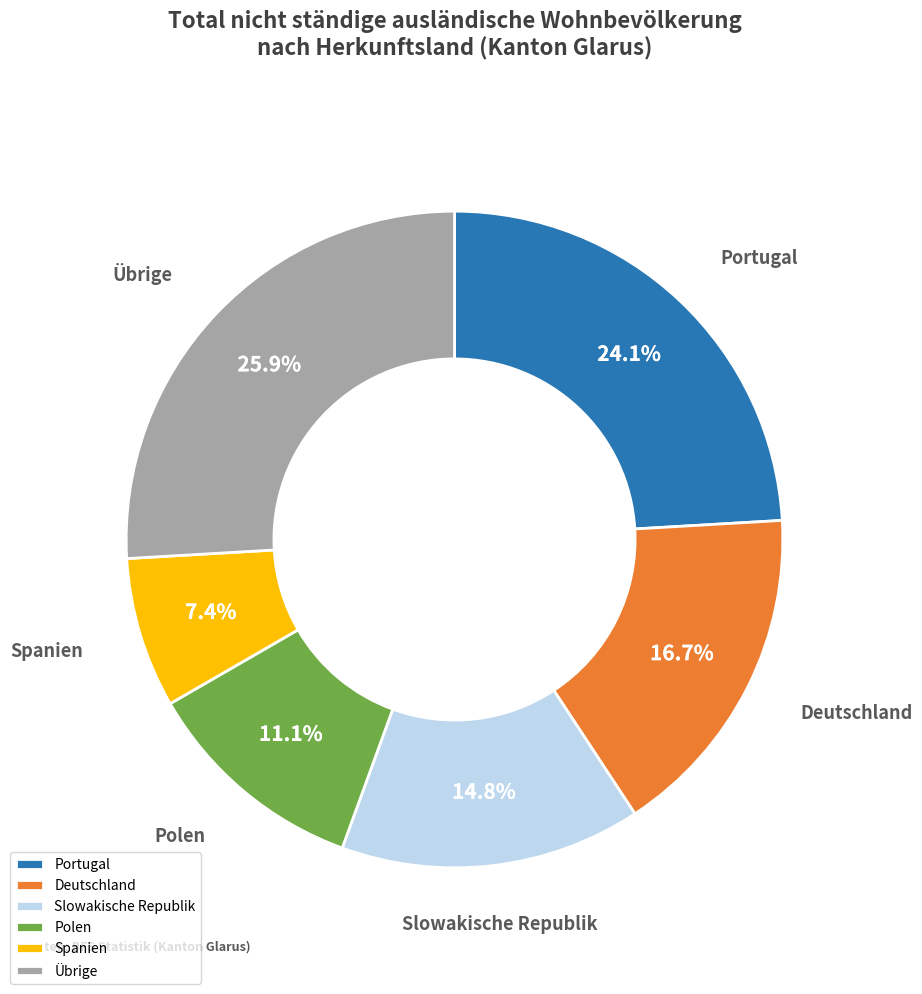

Rank the categories by value from lowest to highest.

Spanien, Polen, Slowakische Republik, Deutschland, Portugal, Übrige